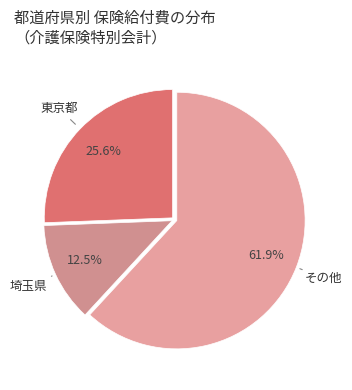

What is the smallest slice in the pie chart?

埼玉県